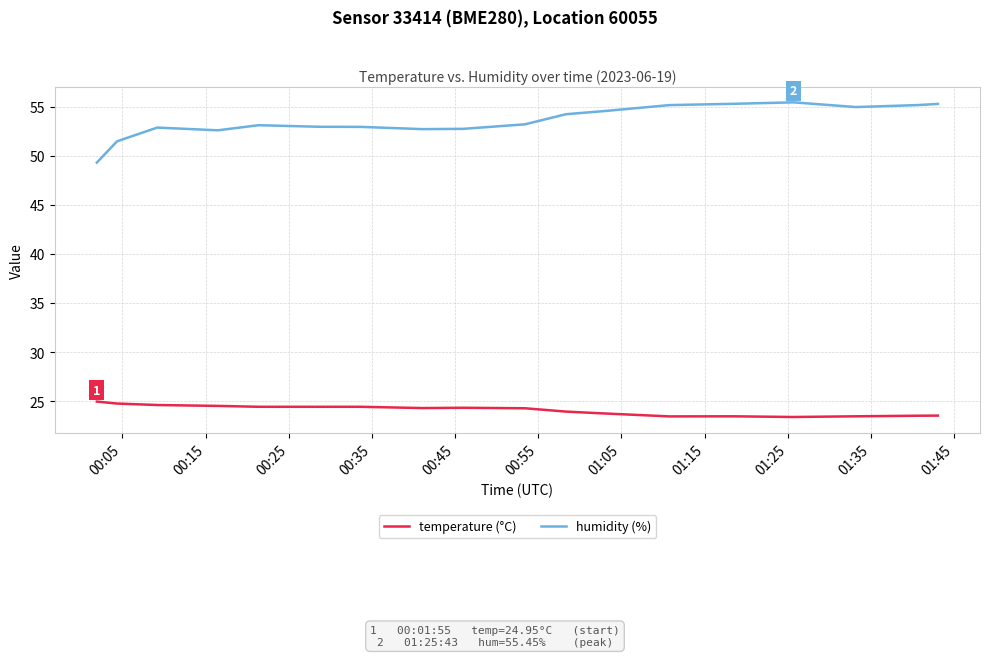

What is the minimum value for humidity (%)?

49.3